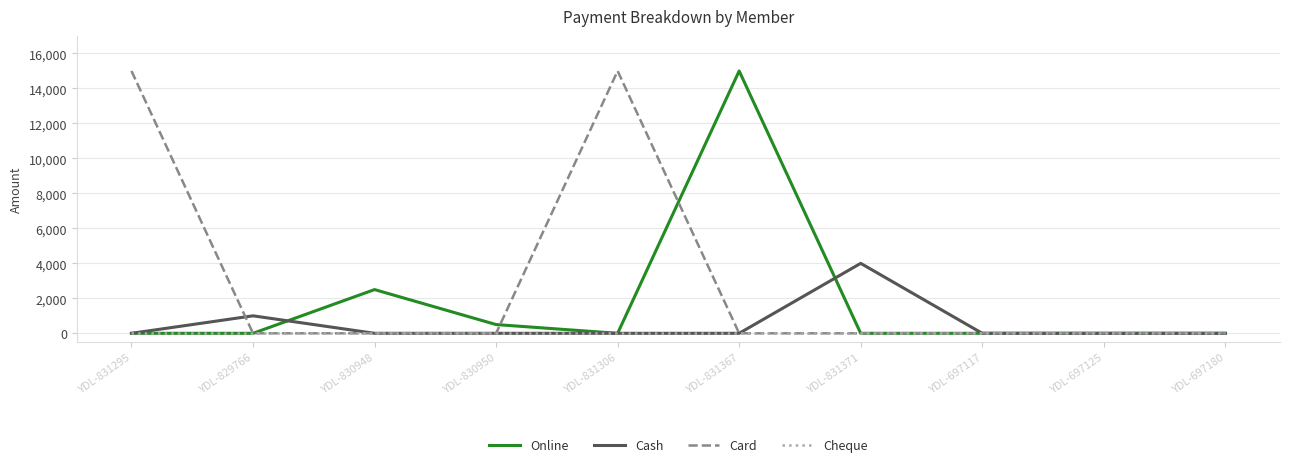

What are all the series names shown in the legend?

Online, Cash, Card, Cheque